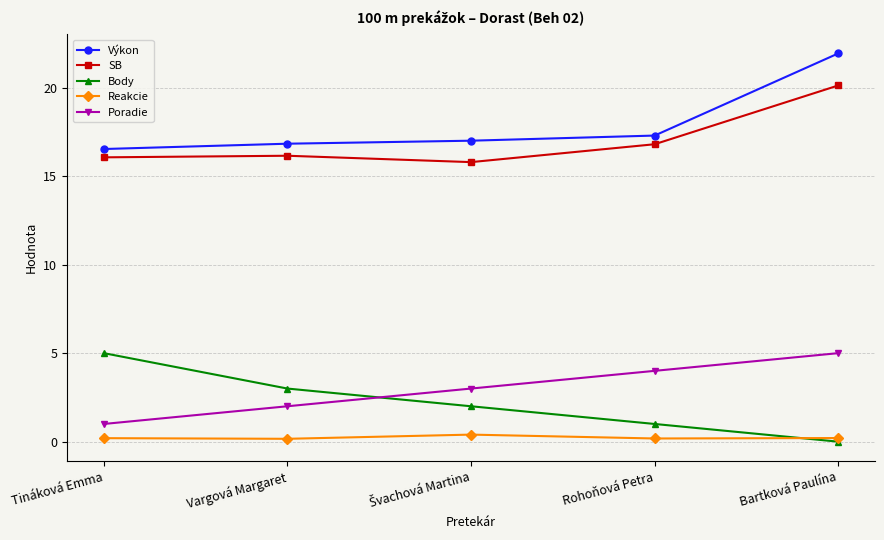

What is the value of the Výkon point at the 4th from the left?

17.3